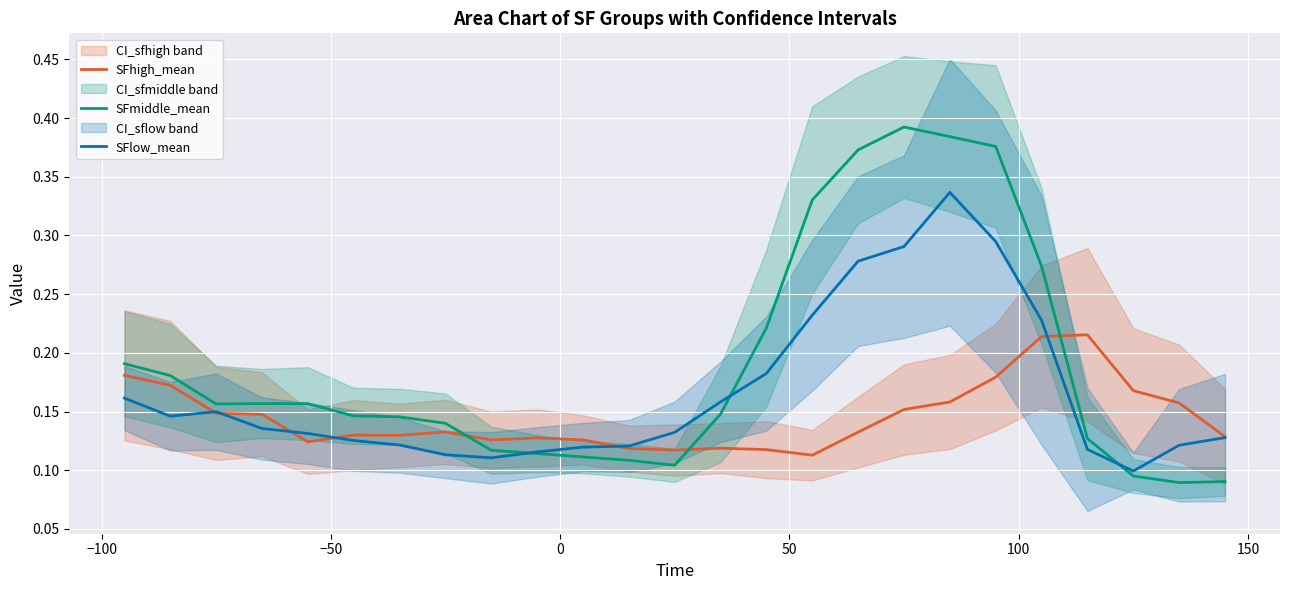

True or false: SFhigh_mean and SFmiddle_mean cross at least once.

True